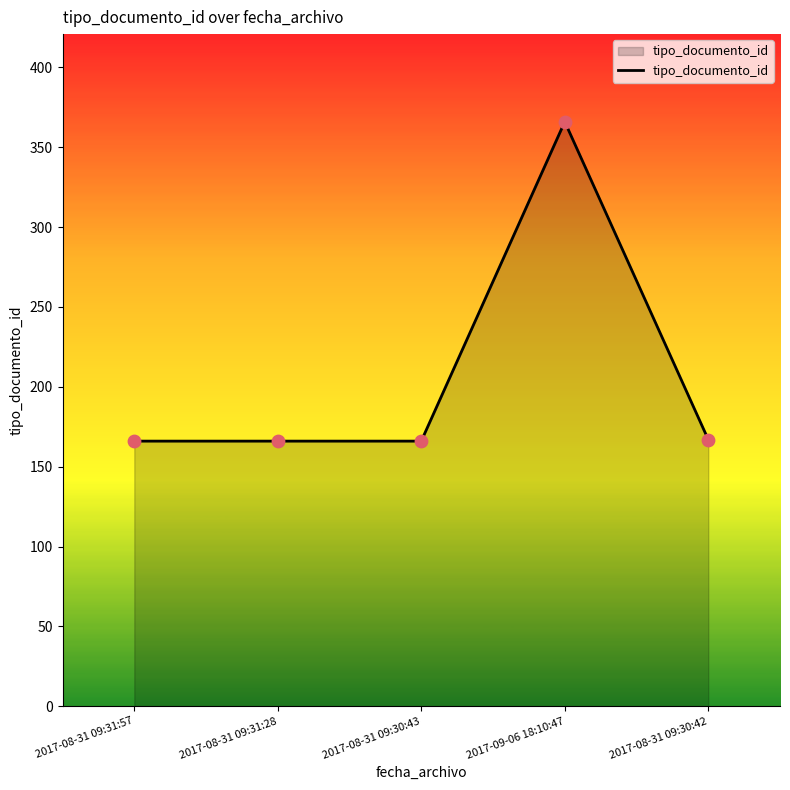

Between 2017-08-31 09:30:42 and 2017-09-06 18:10:47, which is larger?

2017-09-06 18:10:47